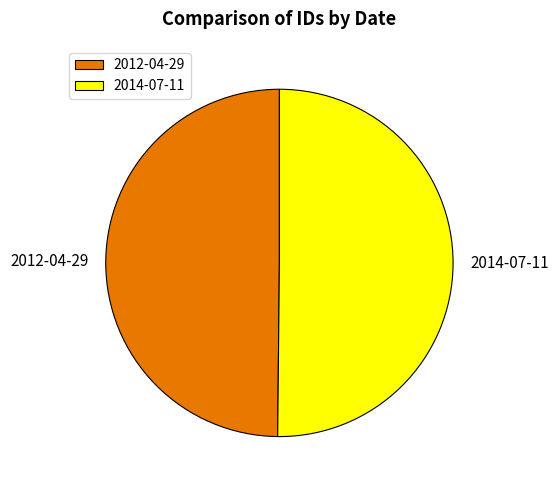

Approximately how many times larger is the value at 2012-04-29 compared to 2014-07-11?

1.0